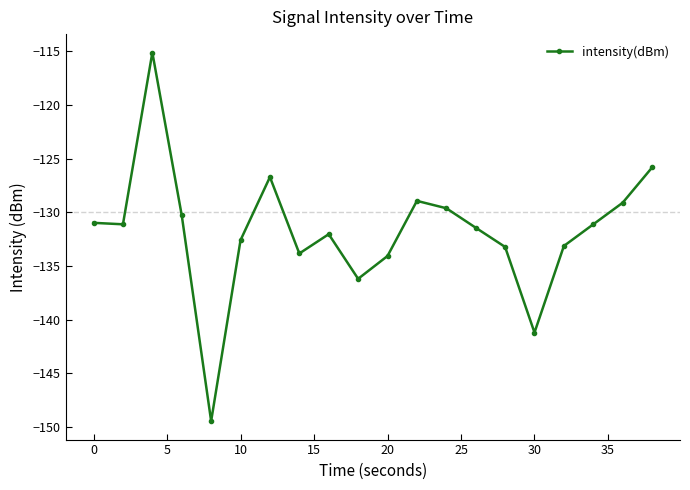

How many series are shown in this chart?

1